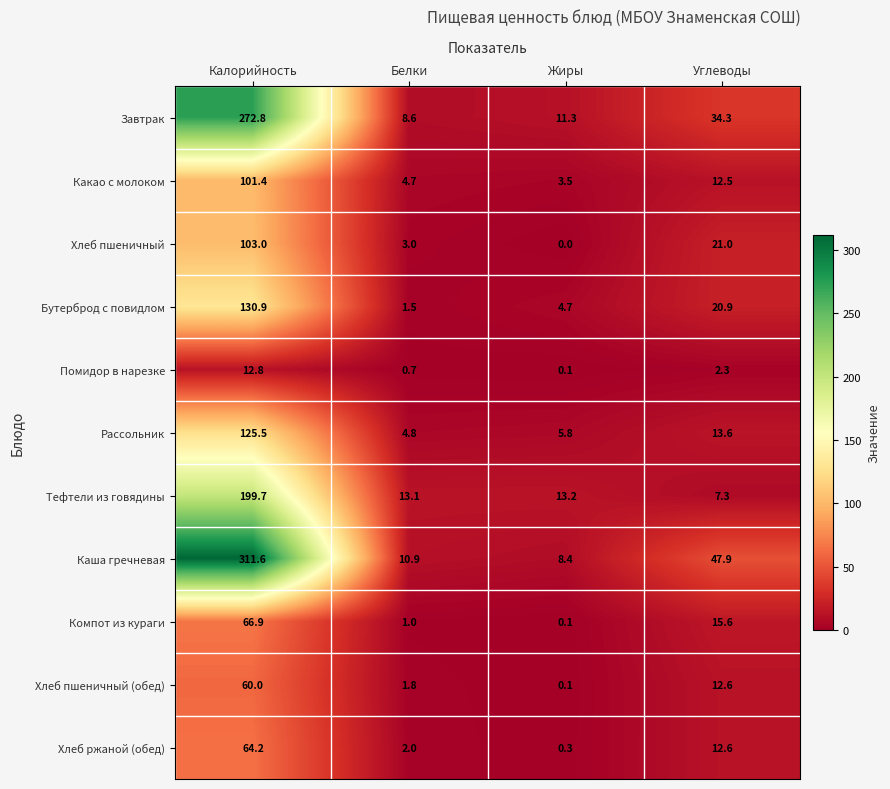

What value does the Рассольник series have at Калорийность?

125.5